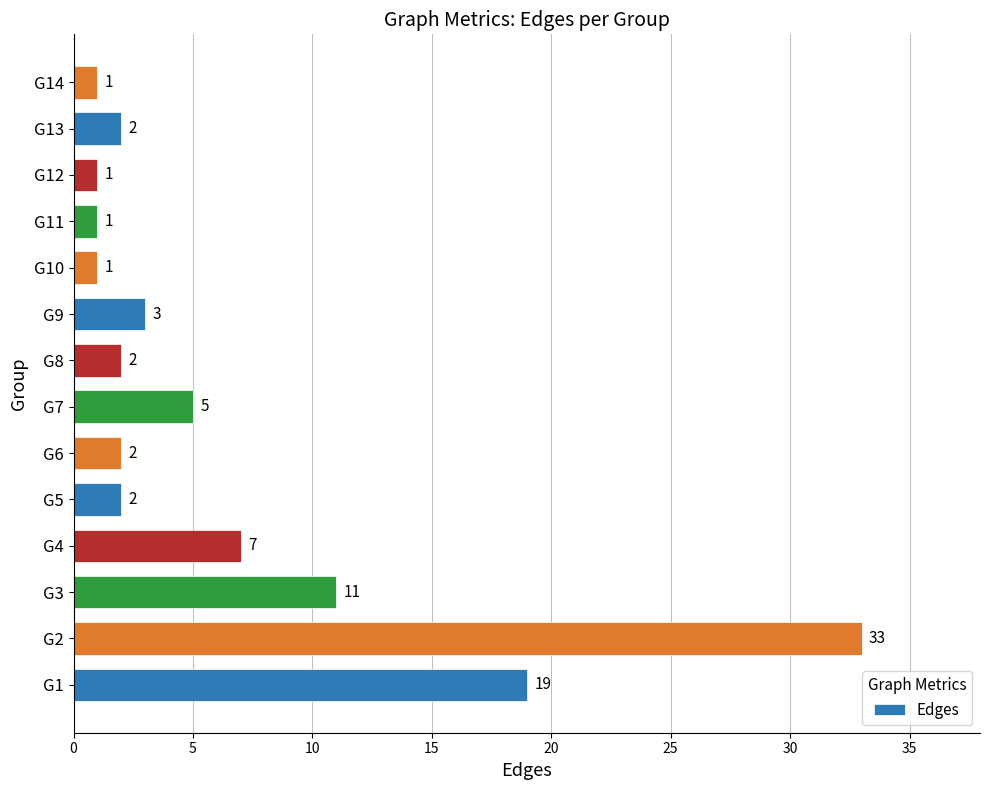

The value at G13 is 2. True or false?

True